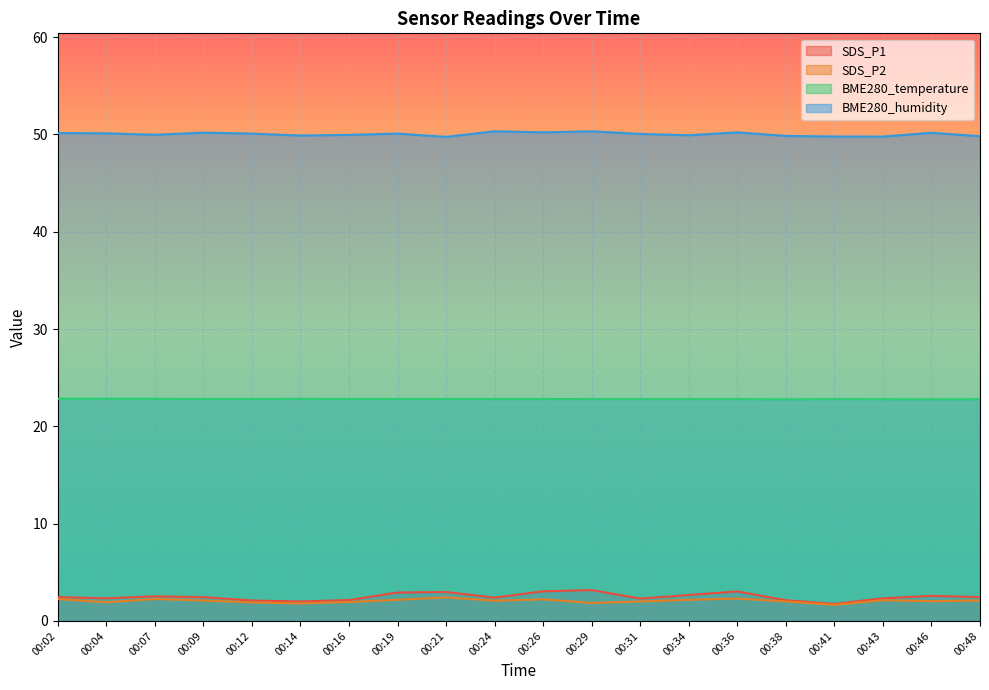

How many lines are shown in the chart?

4